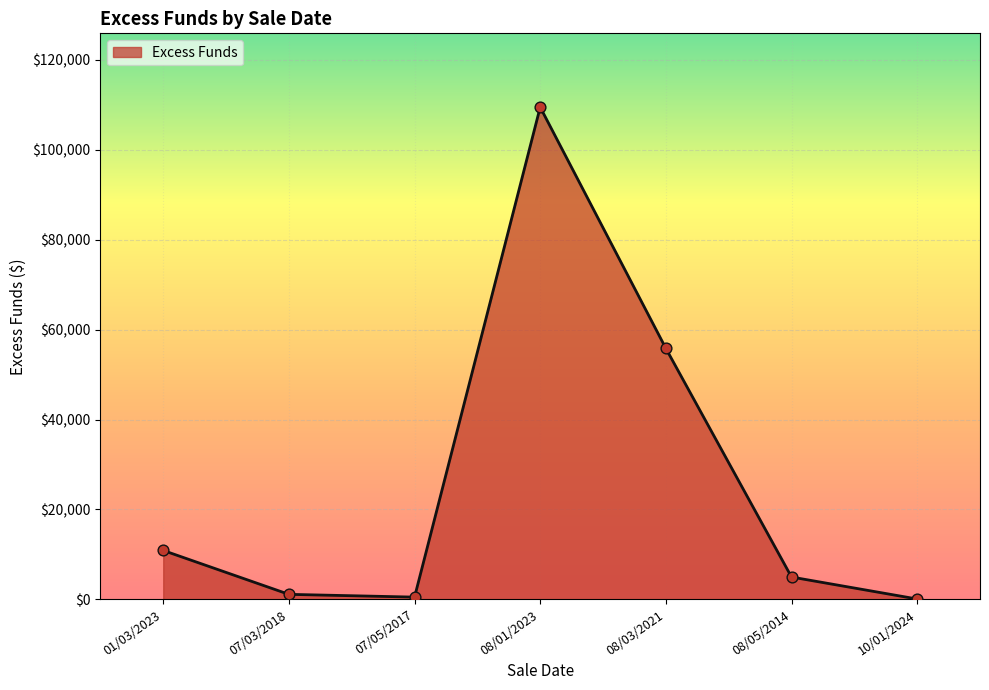

What is the change in value from 07/03/2018 to 08/01/2023?

+108378.7